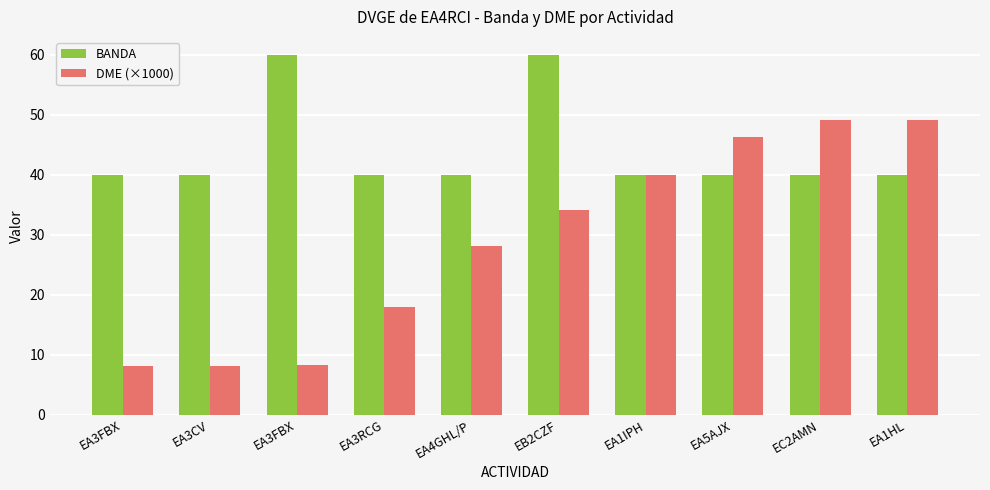

How many bars are there in total?

20